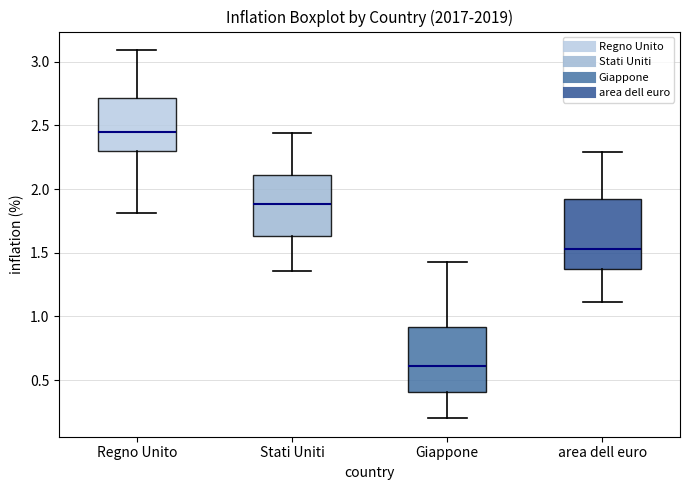

Which box has the lowest median line?

Giappone